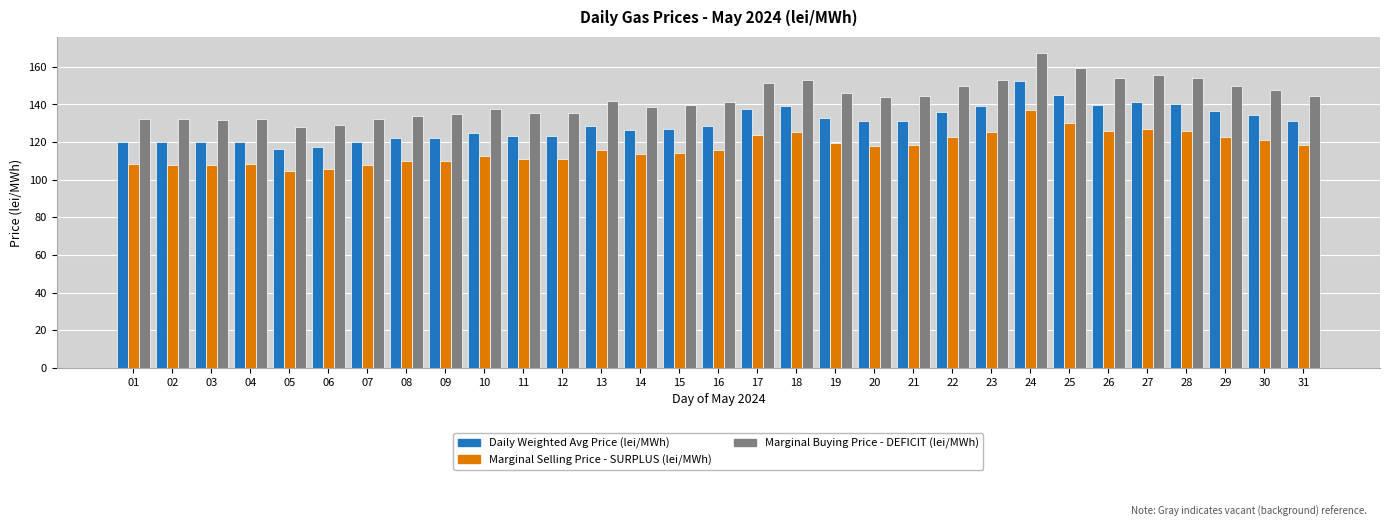

Rank the series at 13 from lowest to highest value.

Marginal Selling Price - SURPLUS (lei/MWh), Daily Weighted Avg Price (lei/MWh), Marginal Buying Price - DEFICIT (lei/MWh)